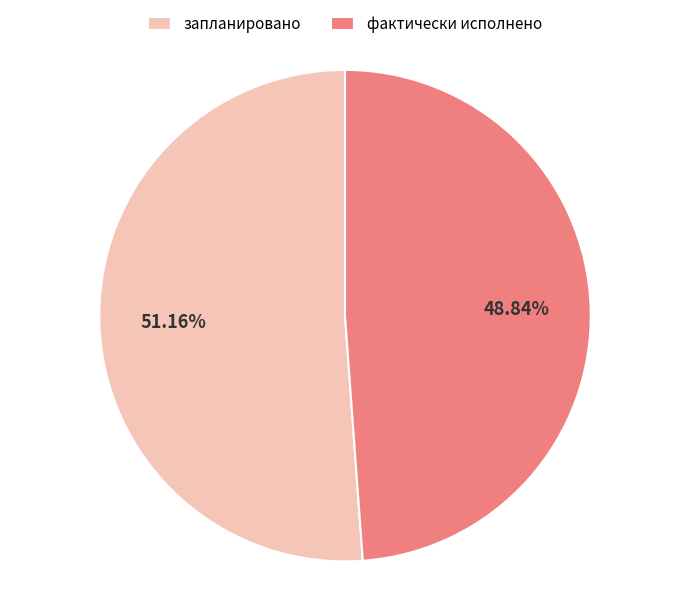

Approximately how many times larger is the value at запланировано compared to фактически исполнено?

1.0